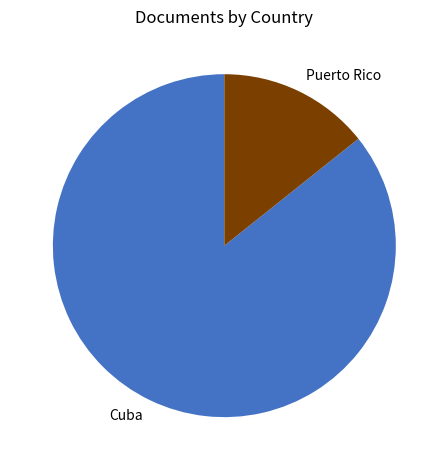

Is the sum of Puerto Rico and Cuba greater than half?

Yes